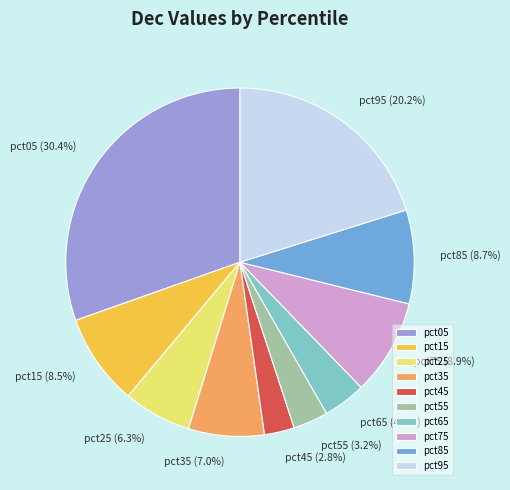

Which has a higher value, pct45 or pct85?

pct85